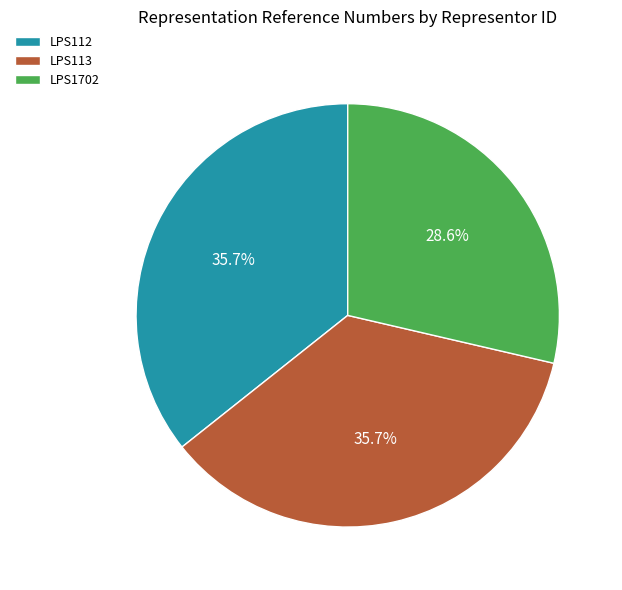

What is the smallest slice in the pie chart?

LPS1702